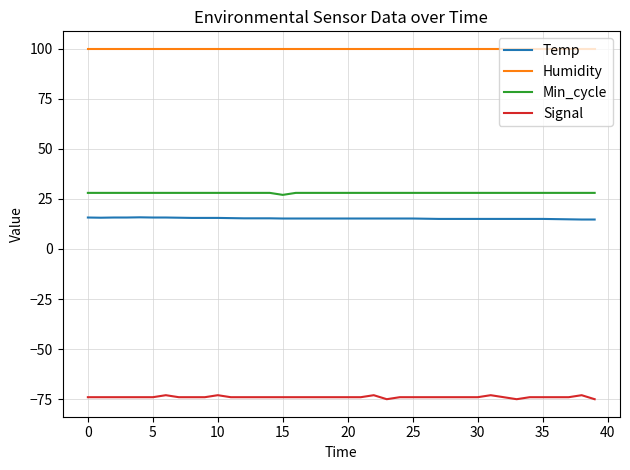

True or false: Humidity and Min_cycle intersect in this chart.

False